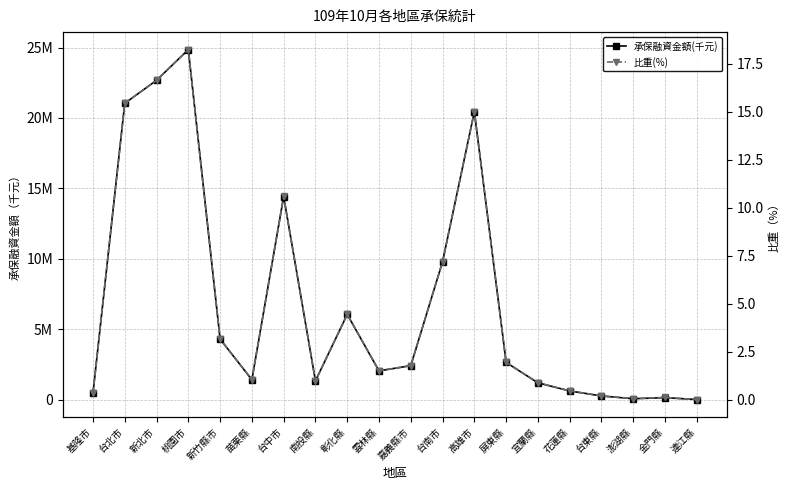

What is the value of the 承保融資金額(千元) point at the 1st from the left?

455420.0